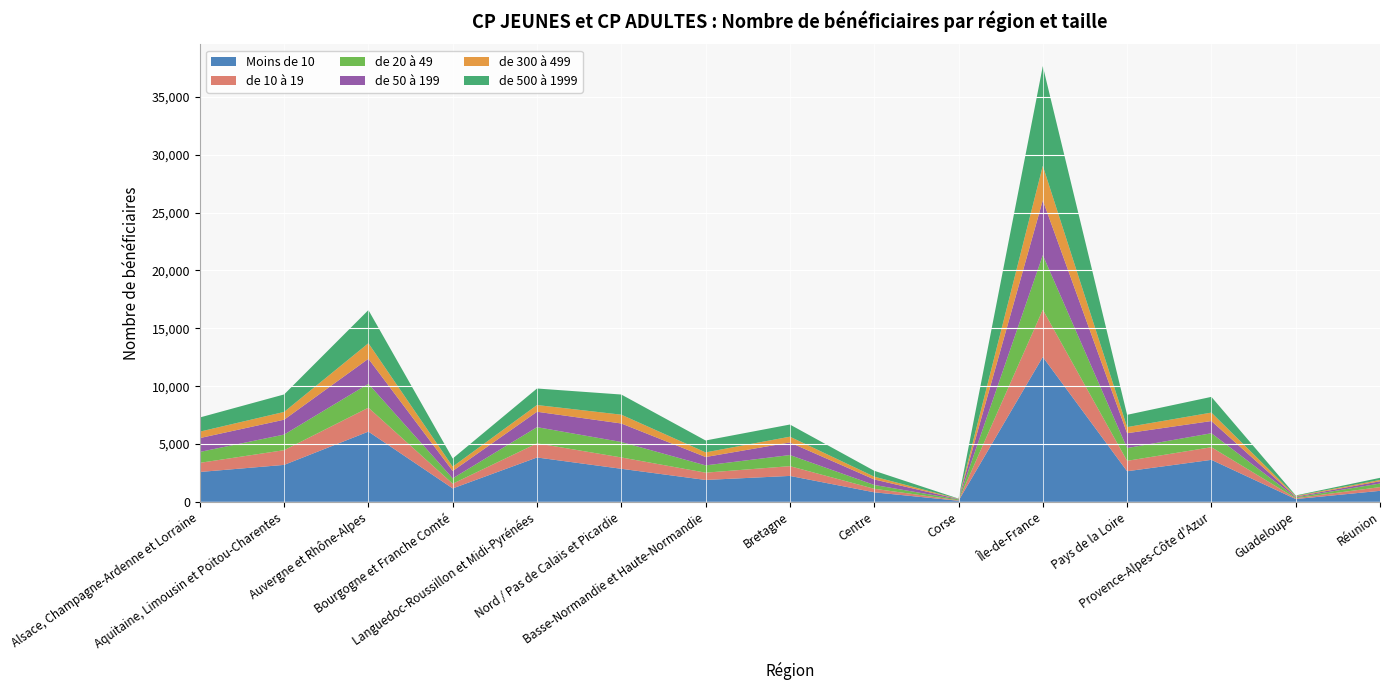

Reading left to right, list all the values displayed in this chart.

Moins de 10: 2579	3192	6069	1159	3833	2855	1890	2239	822	90	12523	2643	3628	238	949
de 10 à 19: 791	1273	2069	407	1222	982	631	844	306	40	4085	902	1092	75	324
de 20 à 49: 943	1348	2064	463	1400	1335	630	961	331	77	4718	1103	1208	76	308
de 50 à 199: 1197	1286	2165	637	1331	1600	722	1087	475	32	4737	1283	1055	63	195
de 300 à 499: 556	672	1345	375	581	761	402	499	243	20	2985	529	730	56	113
de 500 à 1999: 1225	1512	2865	703	1429	1742	1027	1051	507	18	8617	1061	1360	44	184